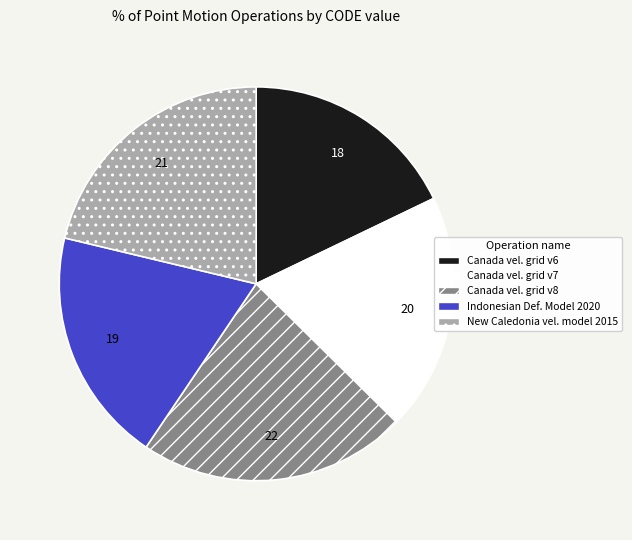

Is it true that Canada vel. grid v8 is 35% of the pie?

False